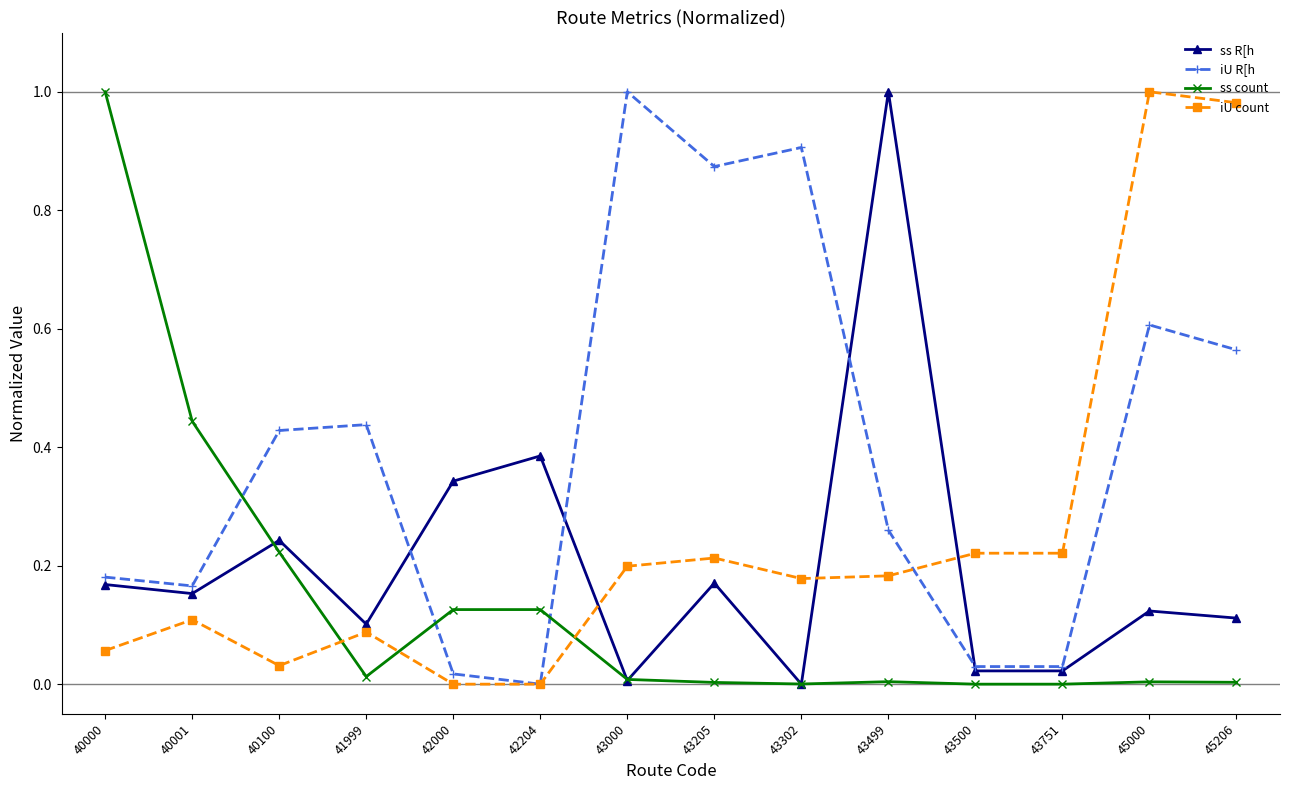

At which category is the sum across all series the highest?

45000